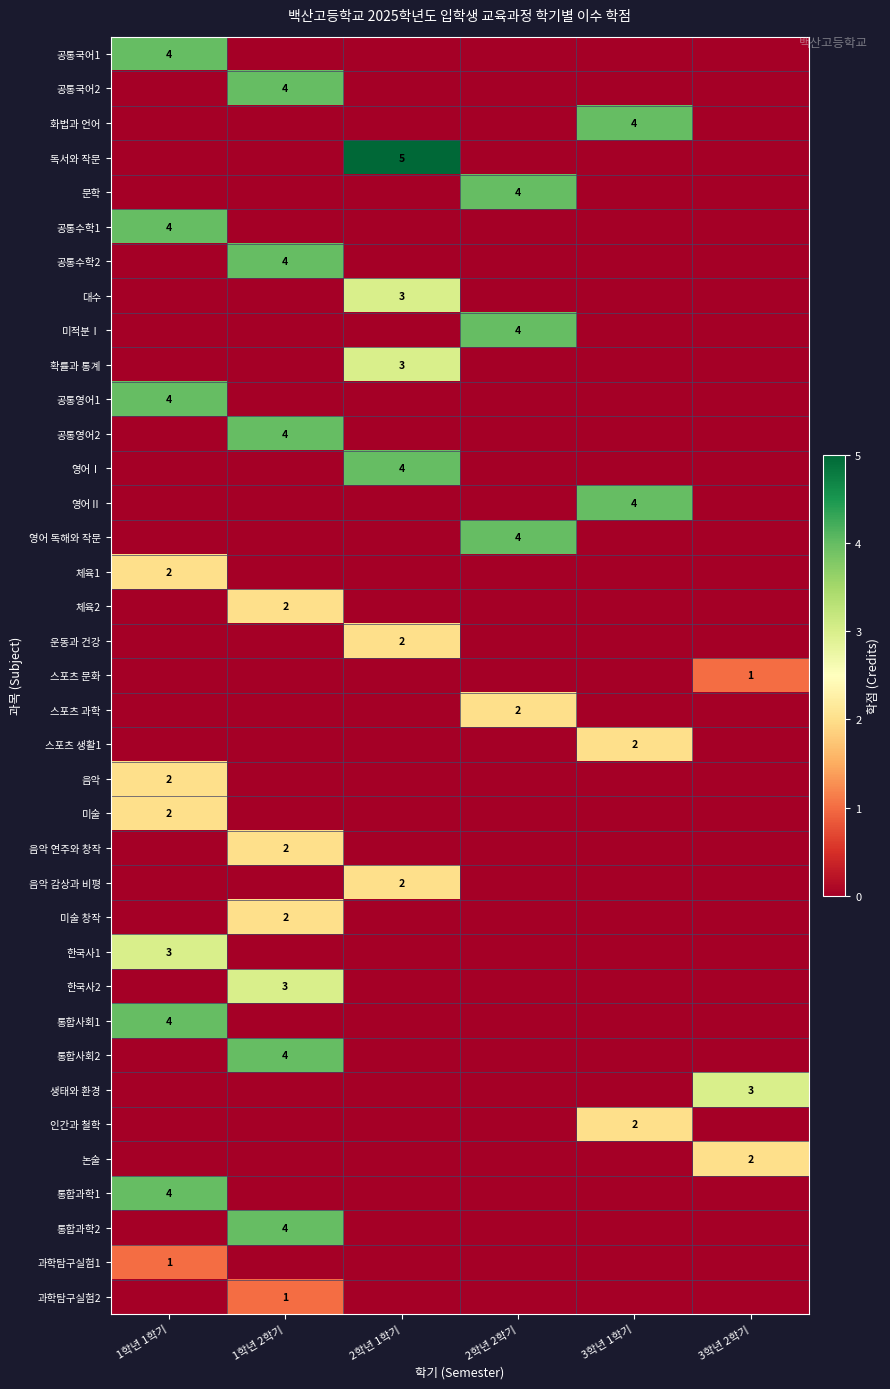

The 공통수학2 series shows 7 at 1학년 2학기. True or false?

False